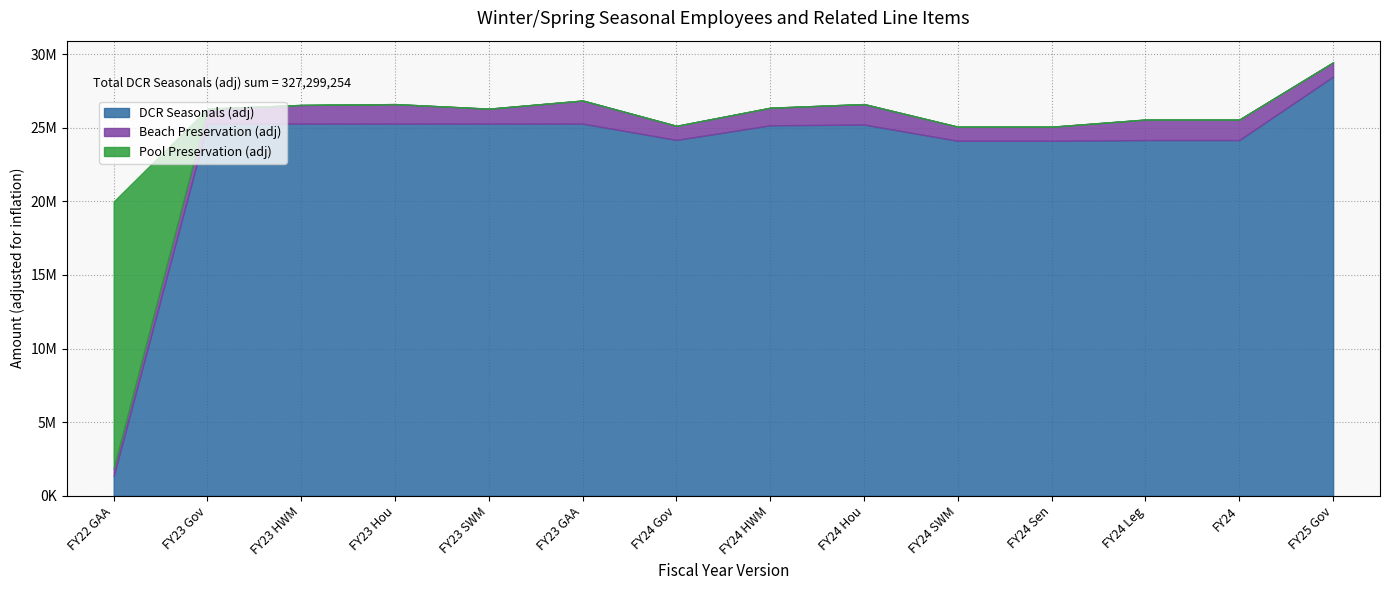

How many interior local peaks does the Beach Preservation (adj) series have?

3